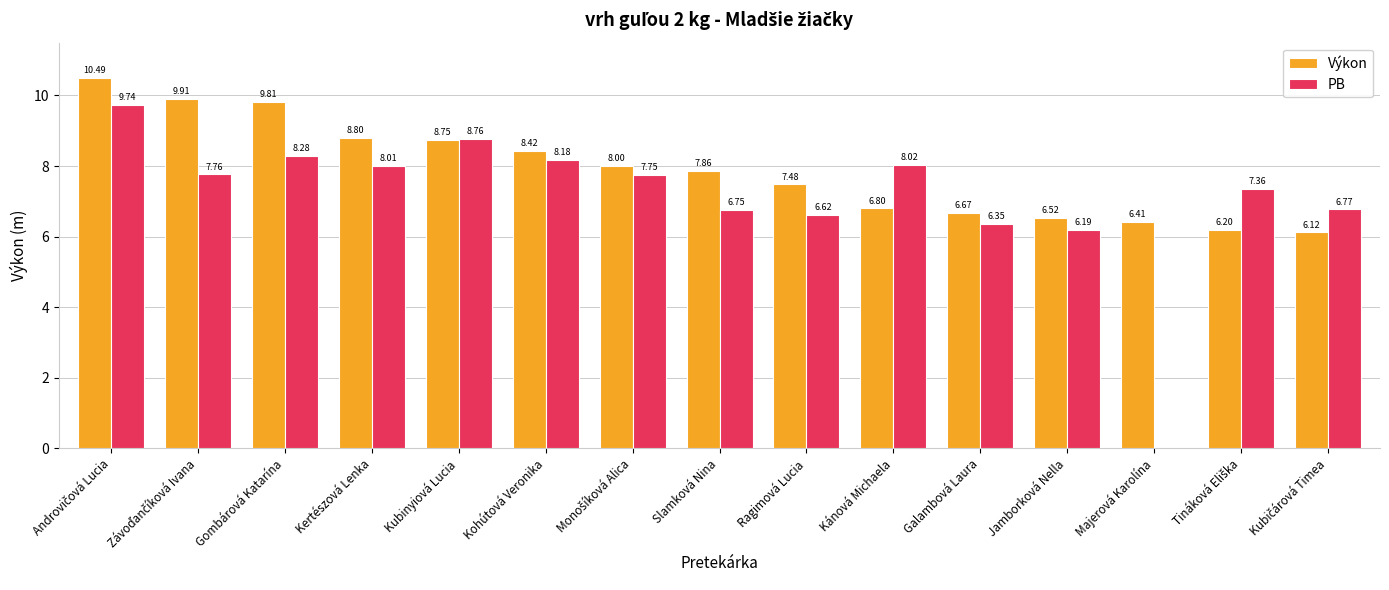

The value of PB at Kubinyiová Lucia is 8.8. True or false?

True